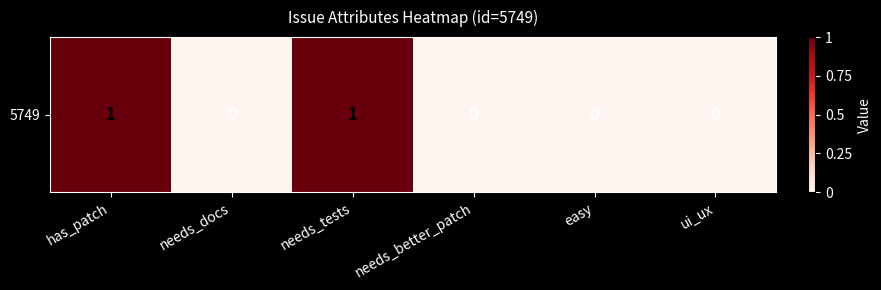

Reading left to right, what are all the values shown in this chart?

1	0	1	0	0	0